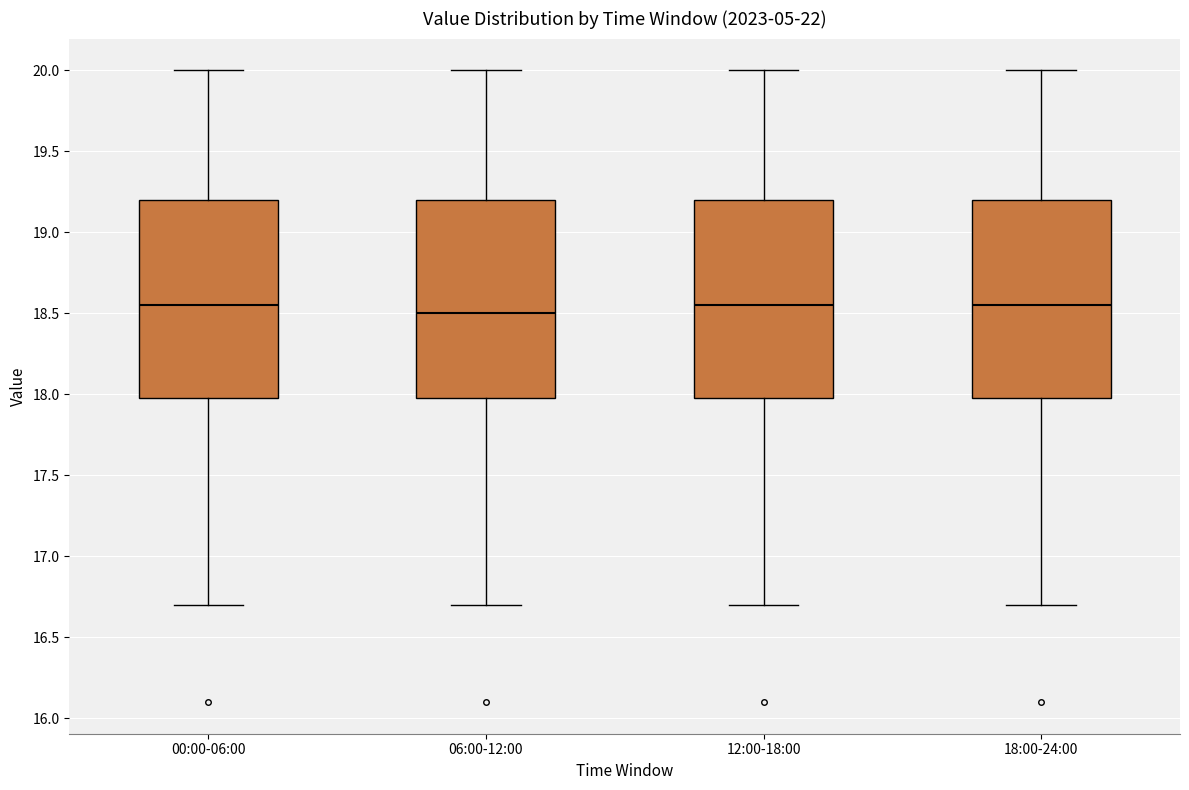

Reading left to right, transcribe this box plot: for each box, give where its median line is, the range the box spans, and where its two whiskers end, as read against the y-axis. The values are not printed on the chart, so give them approximately, as read against the axis.

00:00-06:00: median 18.55, box 18.00 to 19.20, whiskers 16.70 to 20.00
06:00-12:00: median 18.50, box 18.00 to 19.20, whiskers 16.70 to 20.00
12:00-18:00: median 18.55, box 18.00 to 19.20, whiskers 16.70 to 20.00
18:00-24:00: median 18.55, box 18.00 to 19.20, whiskers 16.70 to 20.00